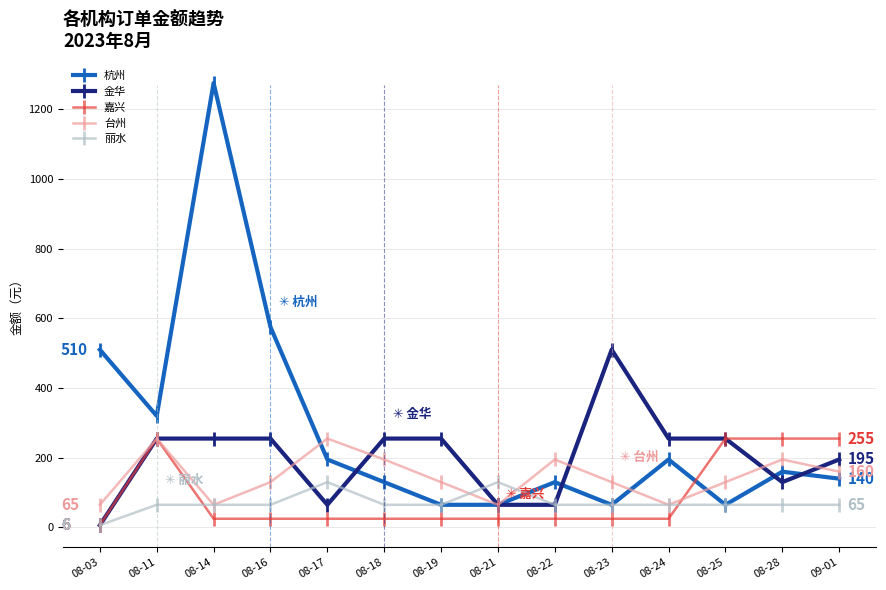

What is the greatest value displayed?

1275.0